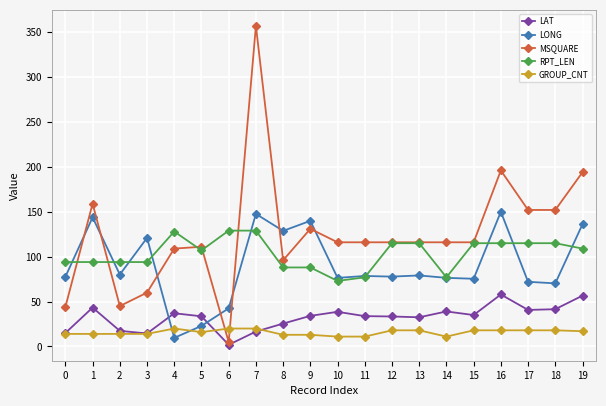

What is the value of the RPT_LEN point at the 7th from the left?

129.0